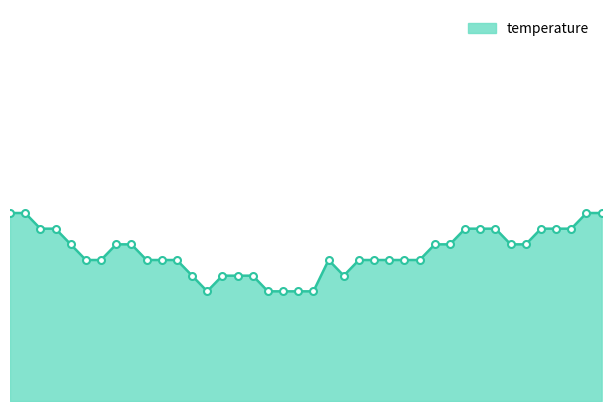

Reading right to left, extract all data points from this chart.

15.2	15.2	15.1	15.1	15.1	15.0	15.0	15.1	15.1	15.1	15.0	15.0	14.9	14.9	14.9	14.9	14.9	14.8	14.9	14.7	14.7	14.7	14.7	14.8	14.8	14.8	14.7	14.8	14.9	14.9	14.9	15.0	15.0	14.9	14.9	15.0	15.1	15.1	15.2	15.2